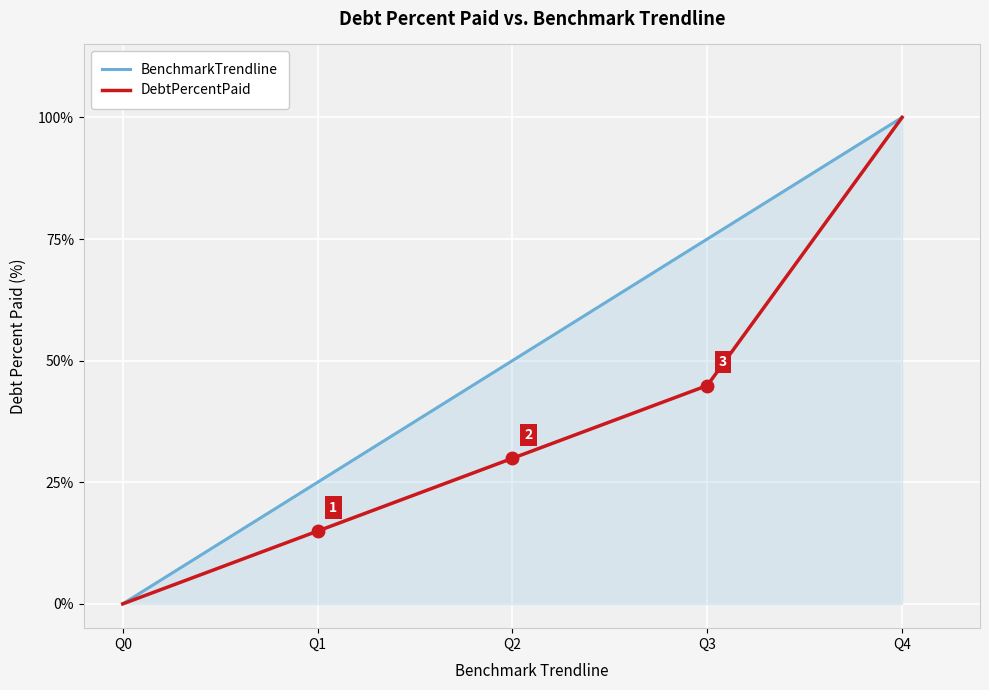

Rank the series at Q1 from highest to lowest value.

BenchmarkTrendline, DebtPercentPaid